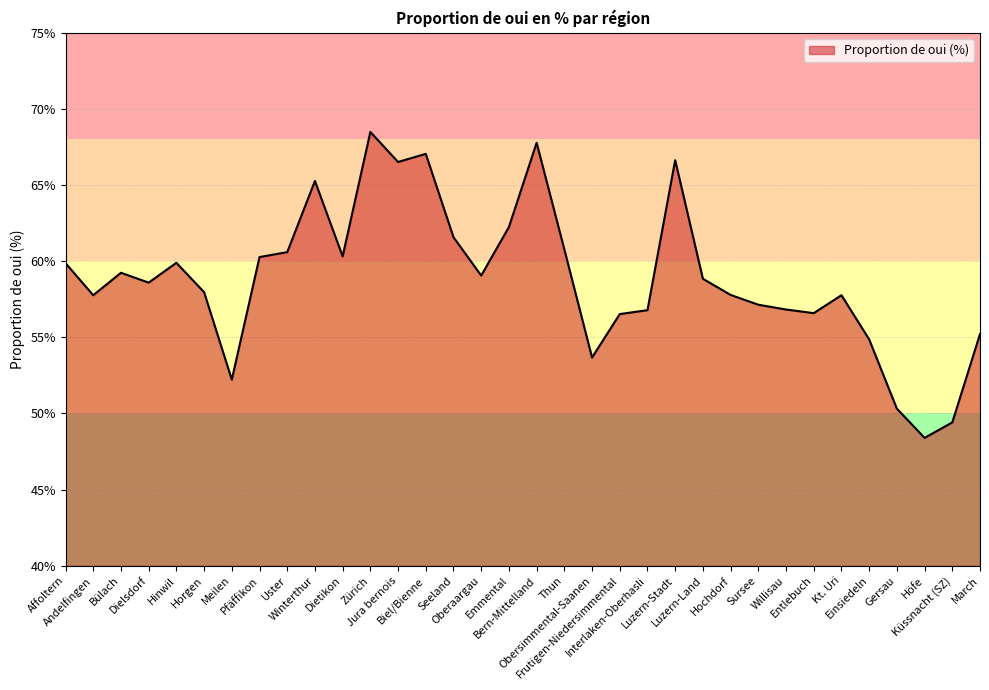

What is the maximum value shown in the chart?

68.5